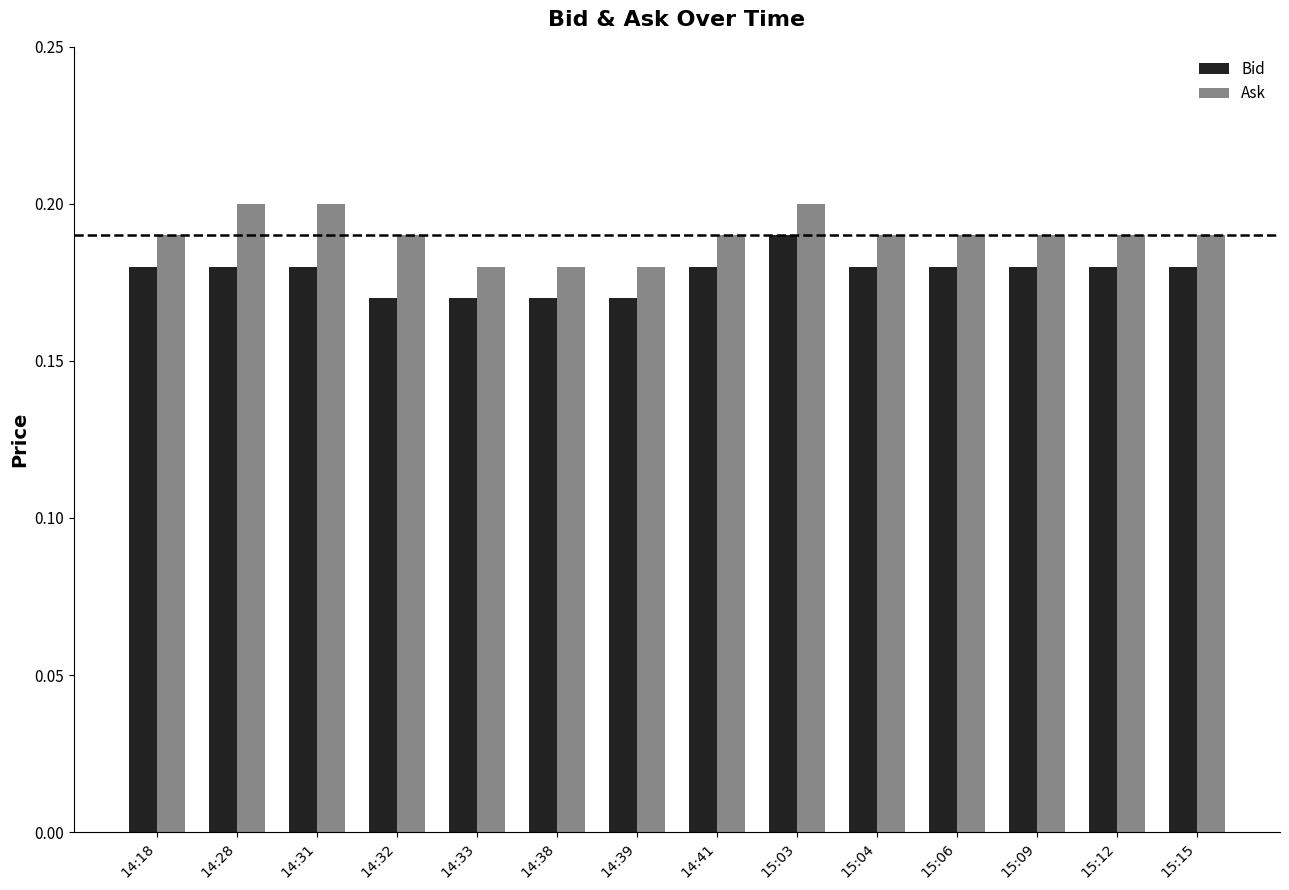

List the series in order of their peak value, lowest first.

Bid, Ask